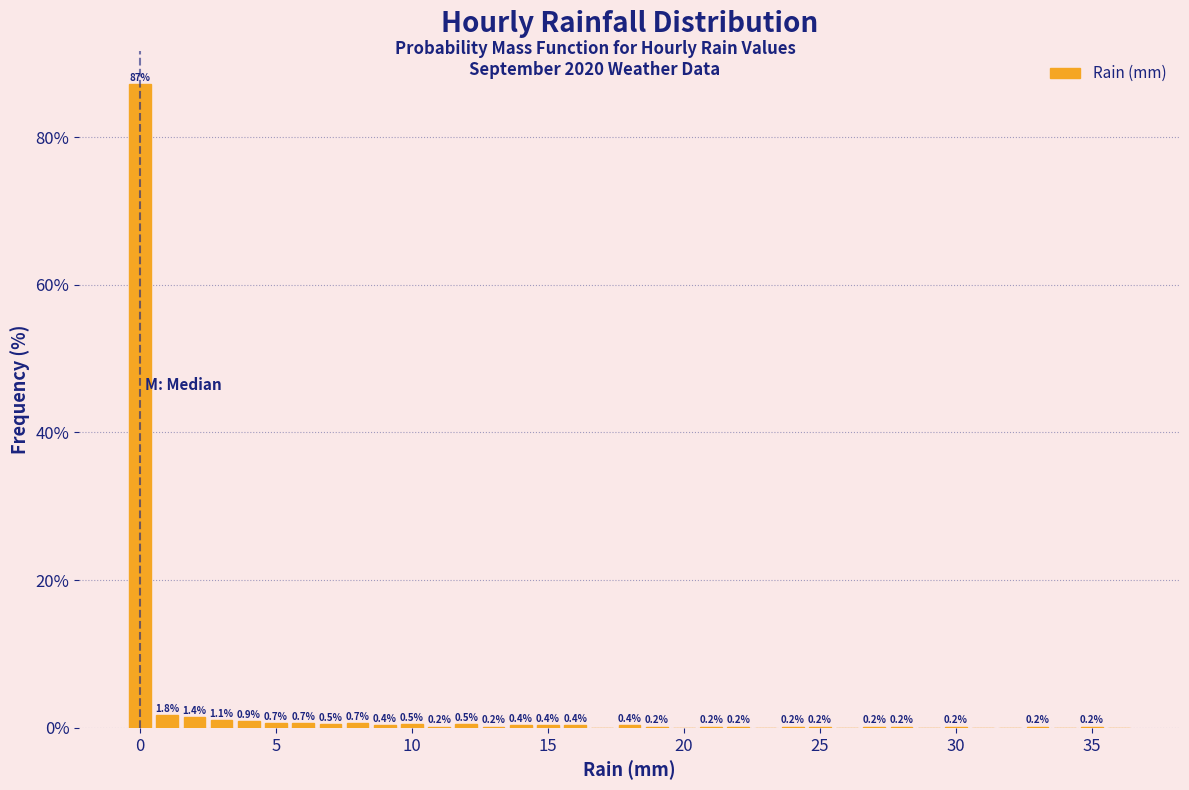

Read against the x-axis, roughly where is the centre of the tallest bar?

0.0